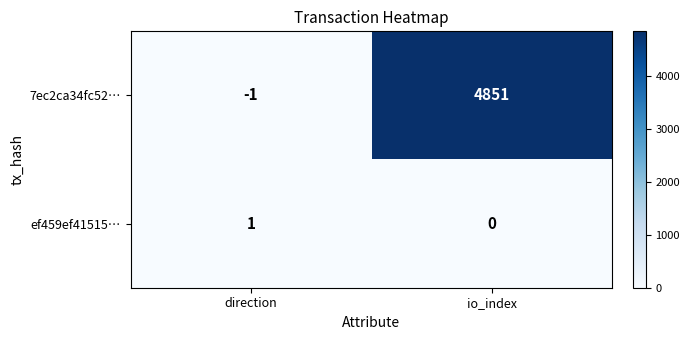

Which category has the highest value across all series?

io_index